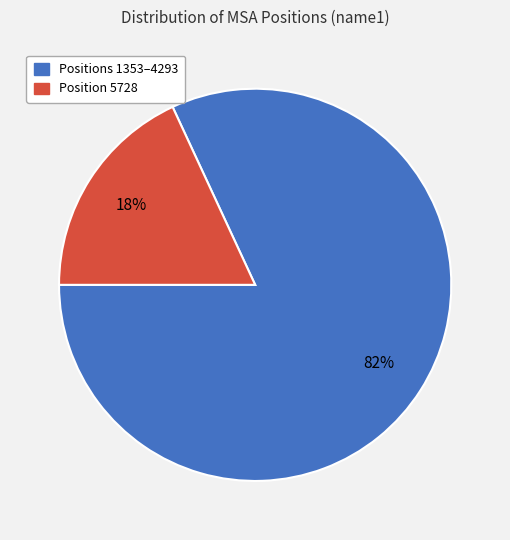

To the nearest percent, what is the difference between the largest and smallest slice percentages?

64%